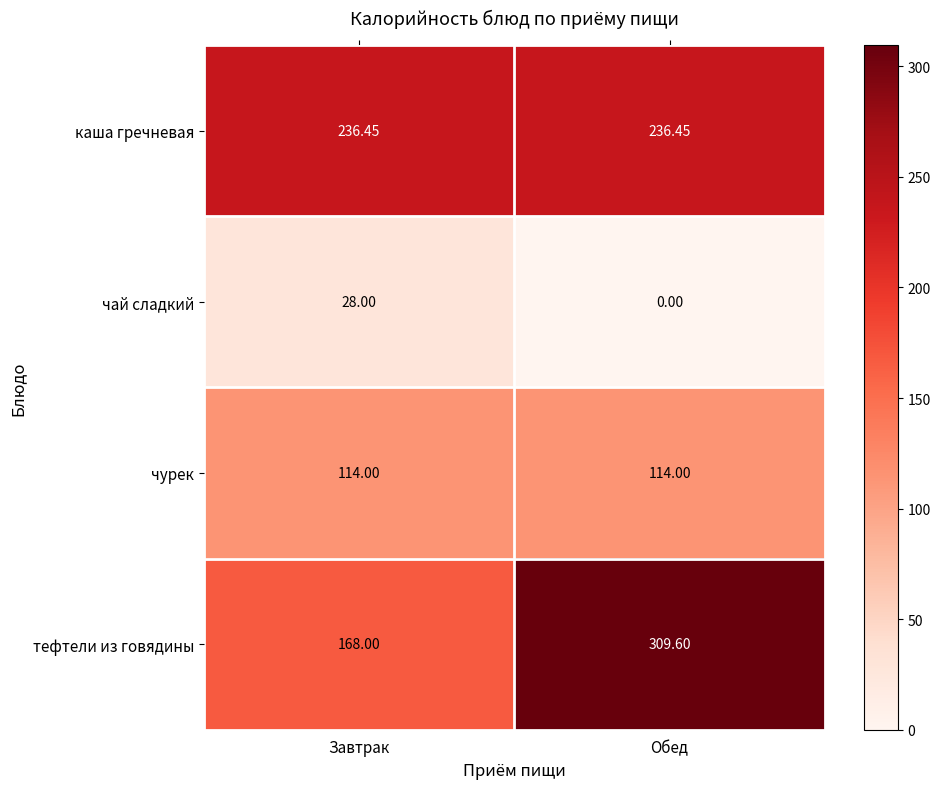

At which label does тефтели из говядины first exceed 309?

Обед